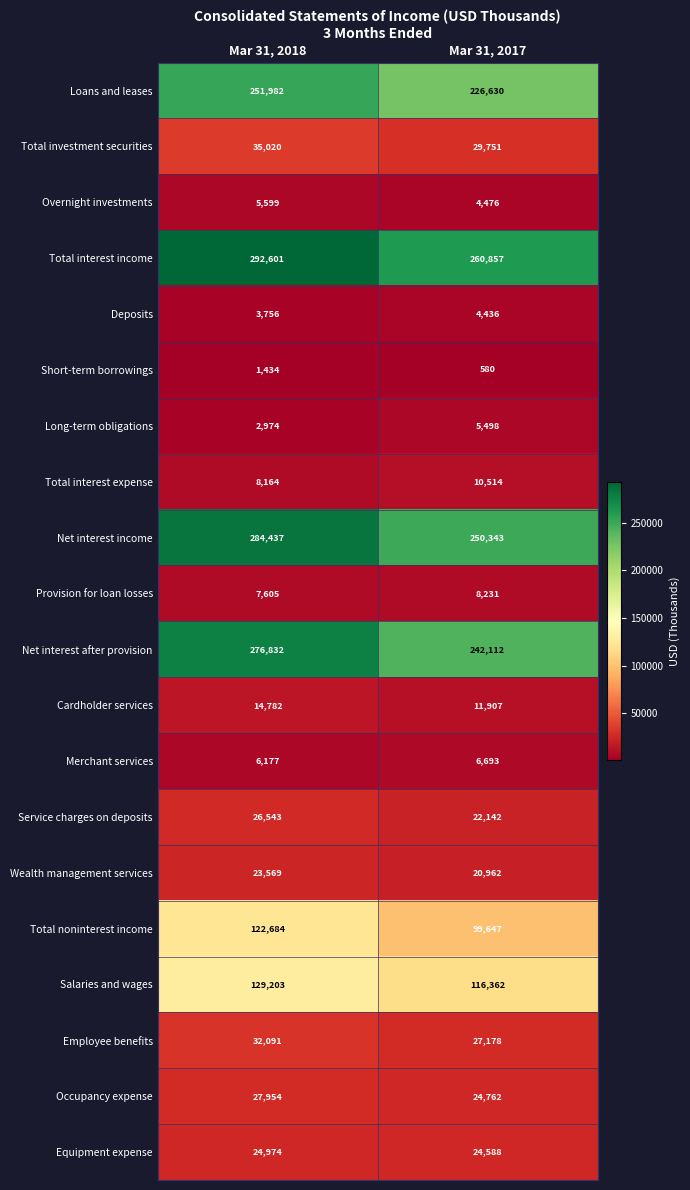

Rank the series at Mar 31, 2017 from lowest to highest value.

Short-term borrowings, Deposits, Overnight investments, Long-term obligations, Merchant services, Provision for loan losses, Total interest expense, Cardholder services, Wealth management services, Service charges on deposits, Equipment expense, Occupancy expense, Employee benefits, Total investment securities, Total noninterest income, Salaries and wages, Loans and leases, Net interest after provision, Net interest income, Total interest income